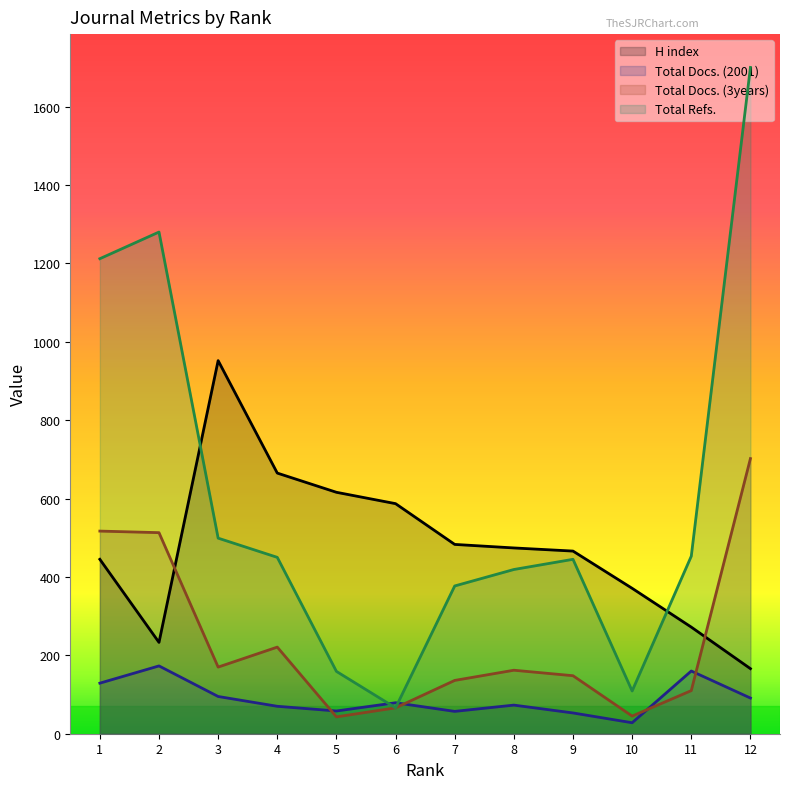

Which series has the largest range (max minus min)?

Total Refs.